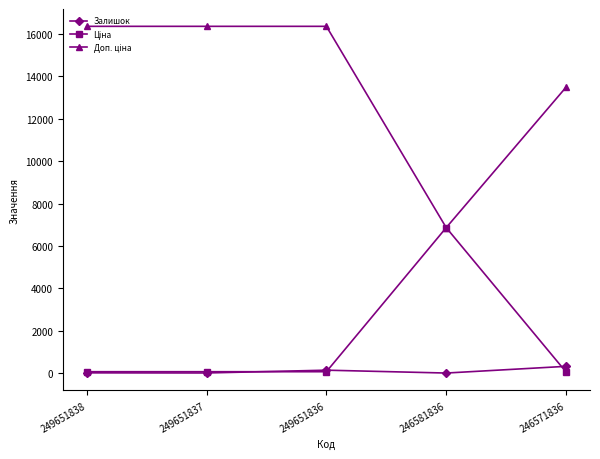

What is the maximum value shown in the chart?

16366.5